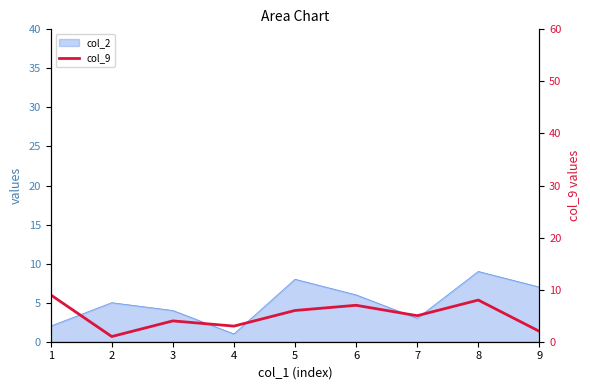

Count the values in the range 3 to 7.

5